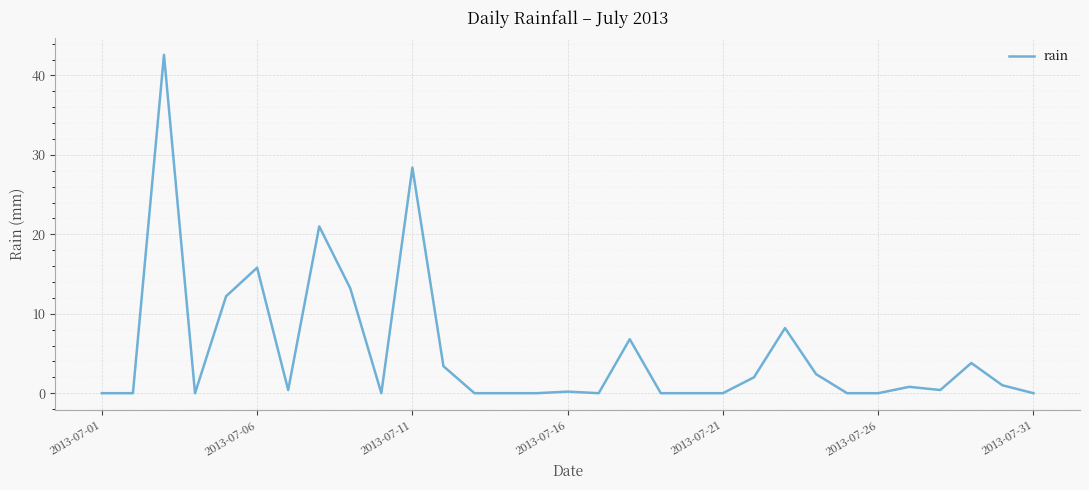

What is the maximum value shown in the chart?

42.6